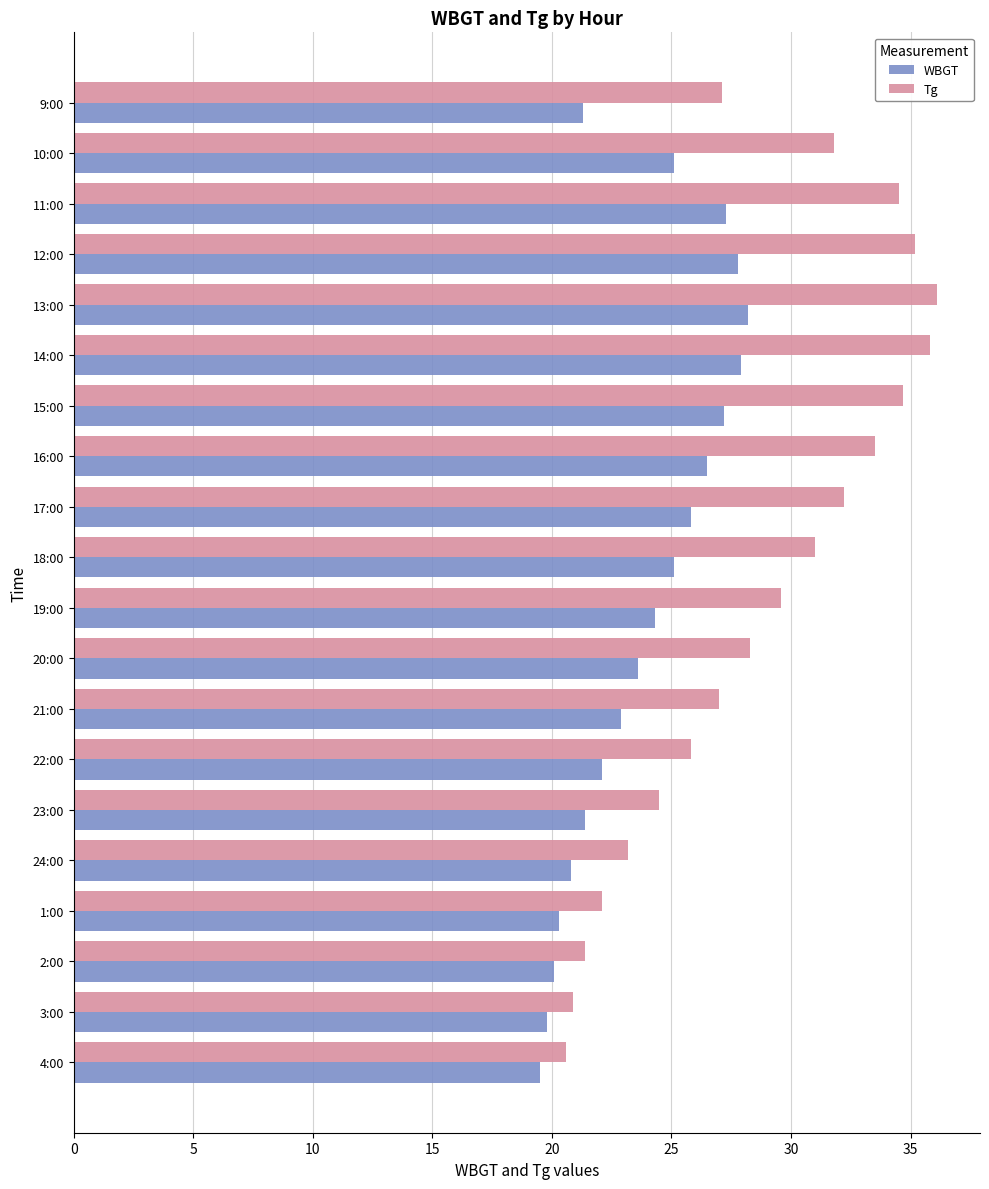

List the series in order of their overall mean, highest first.

Tg, WBGT